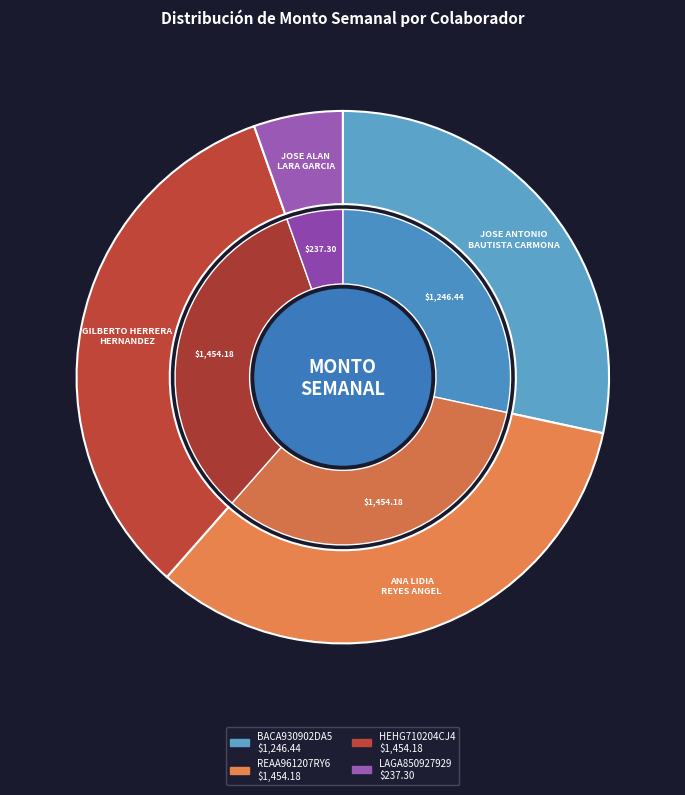

Which has a higher value, BACA930902DA5 or LAGA850927929?

BACA930902DA5